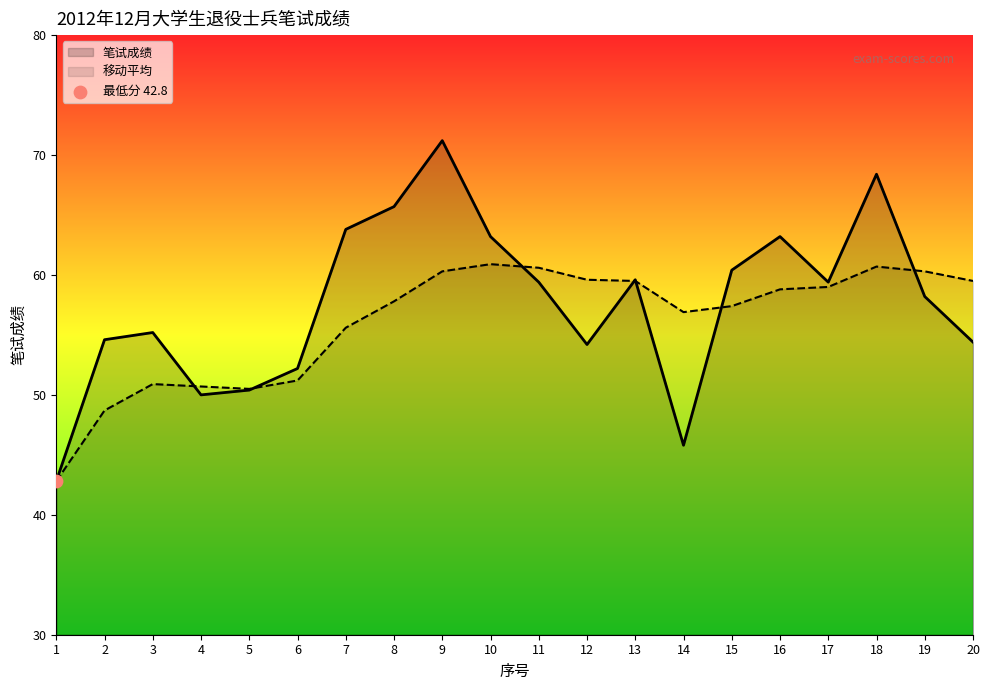

Which series has the largest Y range (max minus min)?

笔试成绩